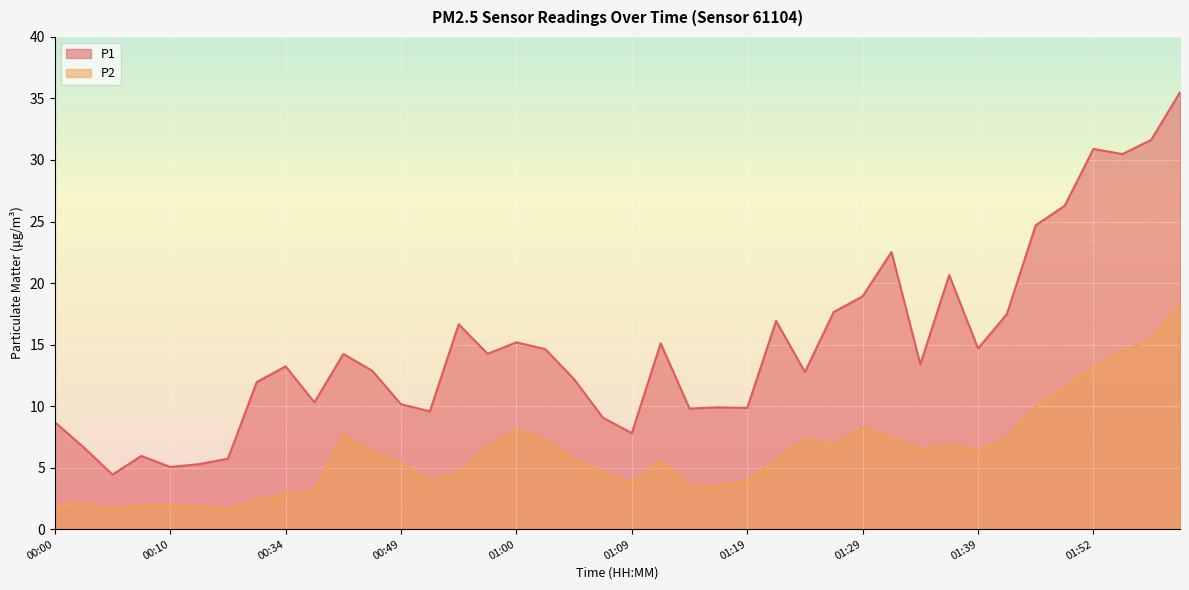

Reading left to right, what are all the values shown in this chart?

P1: 00:00=8.7	00:02=6.7	00:05=4.4	00:07=6.0	00:10=5.0	00:12=5.3	00:18=5.7	00:31=11.9	00:34=13.2	00:37=10.3	00:44=14.2	00:46=12.9	00:49=10.2	00:52=9.6	00:55=16.6	00:57=14.2	01:00=15.2	01:02=14.6	01:05=12.2	01:07=9.1	01:09=7.8	01:12=15.1	01:14=9.8	01:17=9.9	01:19=9.8	01:22=16.9	01:24=12.8	01:27=17.6	01:29=18.9	01:31=22.5	01:34=13.4	01:36=20.6	01:39=14.7	01:41=17.5	01:47=24.7	01:49=26.3	01:52=30.9	01:54=30.5	01:57=31.6	01:59=35.5
P2: 00:00=1.9	00:02=2.1	00:05=1.7	00:07=1.9	00:10=1.9	00:12=1.8	00:18=1.6	00:31=2.4	00:34=2.8	00:37=3.2	00:44=7.6	00:46=6.2	00:49=5.4	00:52=3.9	00:55=4.5	00:57=6.7	01:00=8.1	01:02=7.2	01:05=5.6	01:07=4.6	01:09=3.8	01:12=5.5	01:14=3.5	01:17=3.5	01:19=4.0	01:22=5.6	01:24=7.3	01:27=6.8	01:29=8.2	01:31=7.4	01:34=6.5	01:36=6.8	01:39=6.4	01:41=7.3	01:47=9.9	01:49=11.6	01:52=13.1	01:54=14.4	01:57=15.4	01:59=18.3